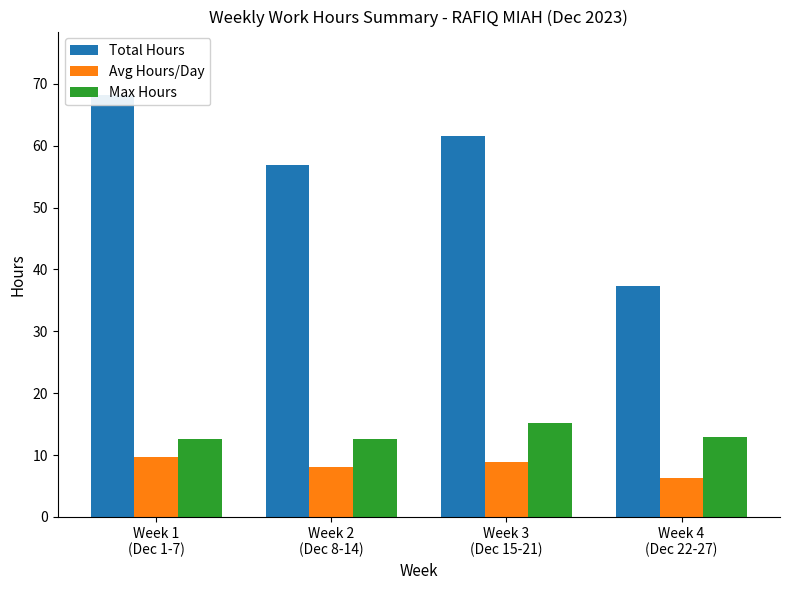

What value does the Max Hours series have at Week 2
(Dec 8-14)?

12.7